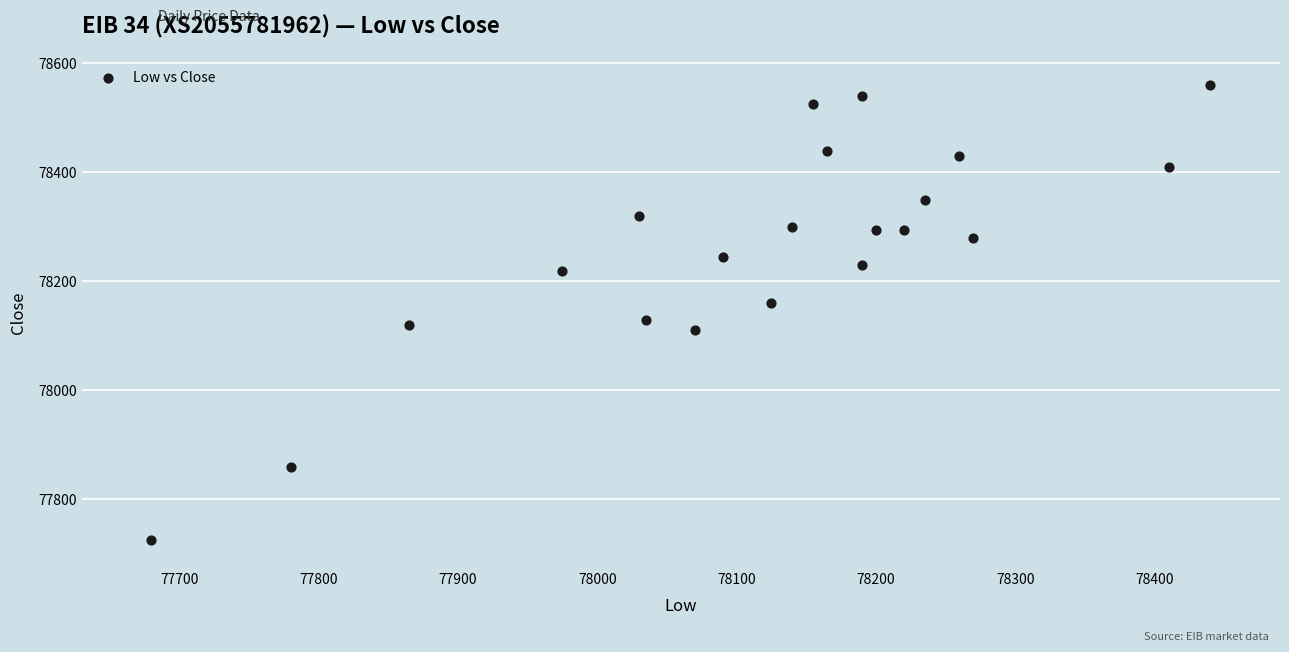

What is the range of X values (max minus min)?

760